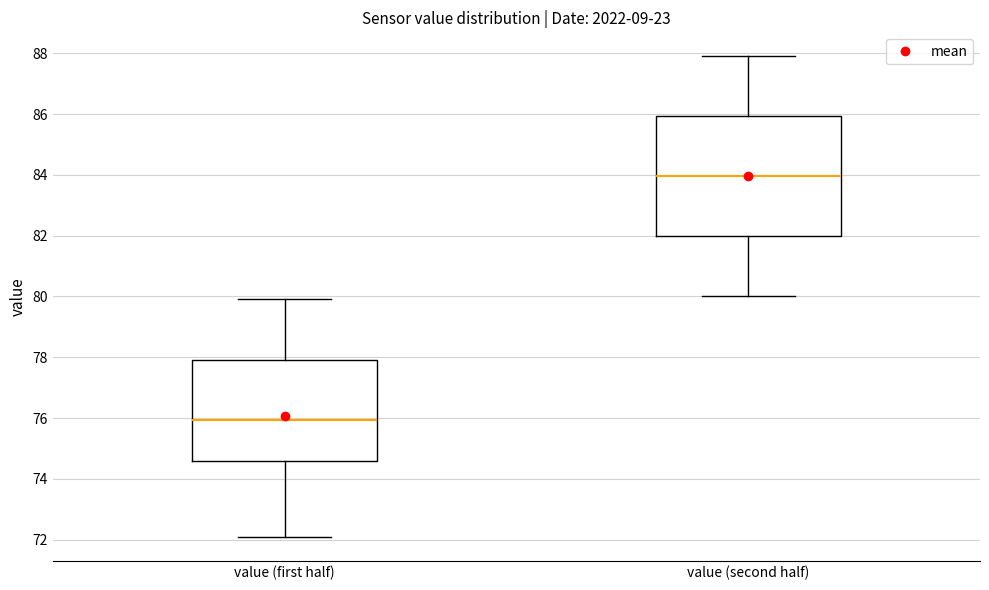

Comparing the boxes themselves (not the whiskers), which one is the tallest?

value (second half)